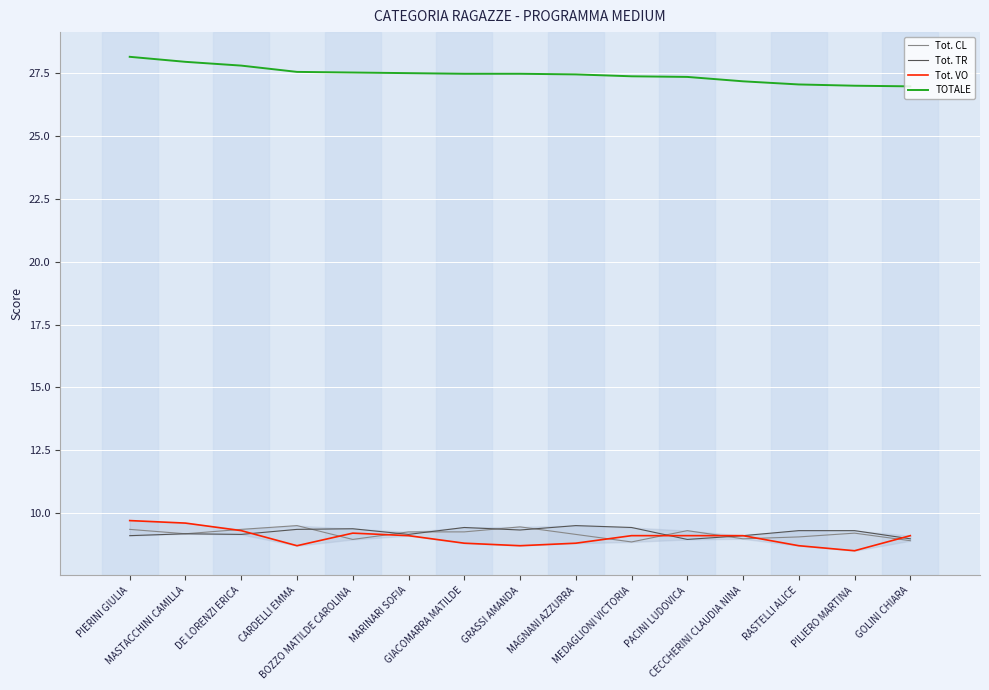

The Tot. VO series shows 17.1 at MASTACCHINI CAMILLA. True or false?

False